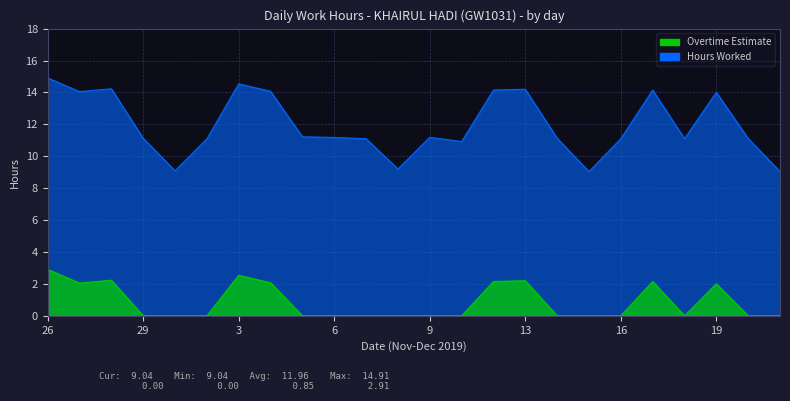

At which category does the chart reach its peak across all series?

26